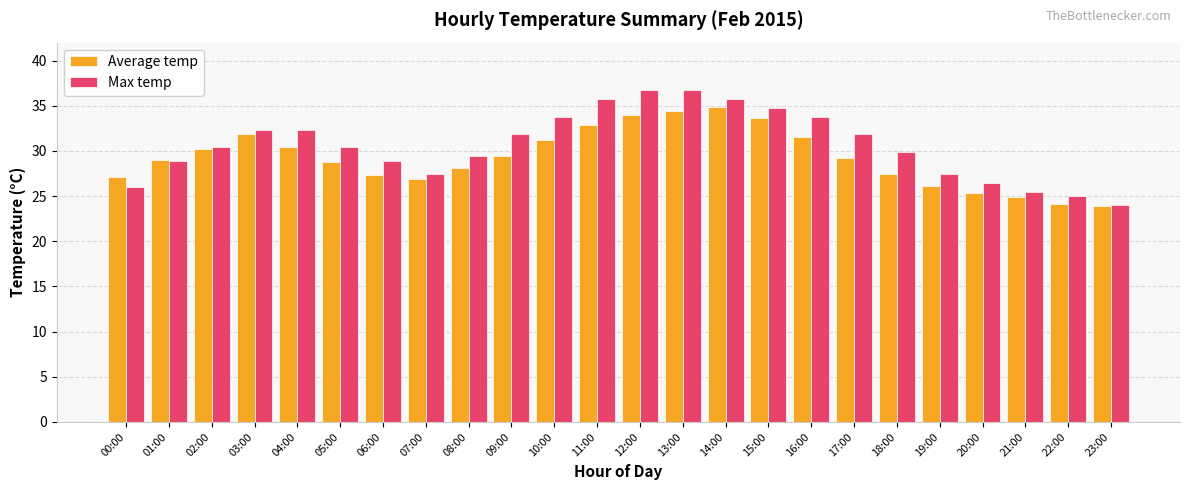

What is the difference between the maximum and minimum values in the Max temp series?

12.8